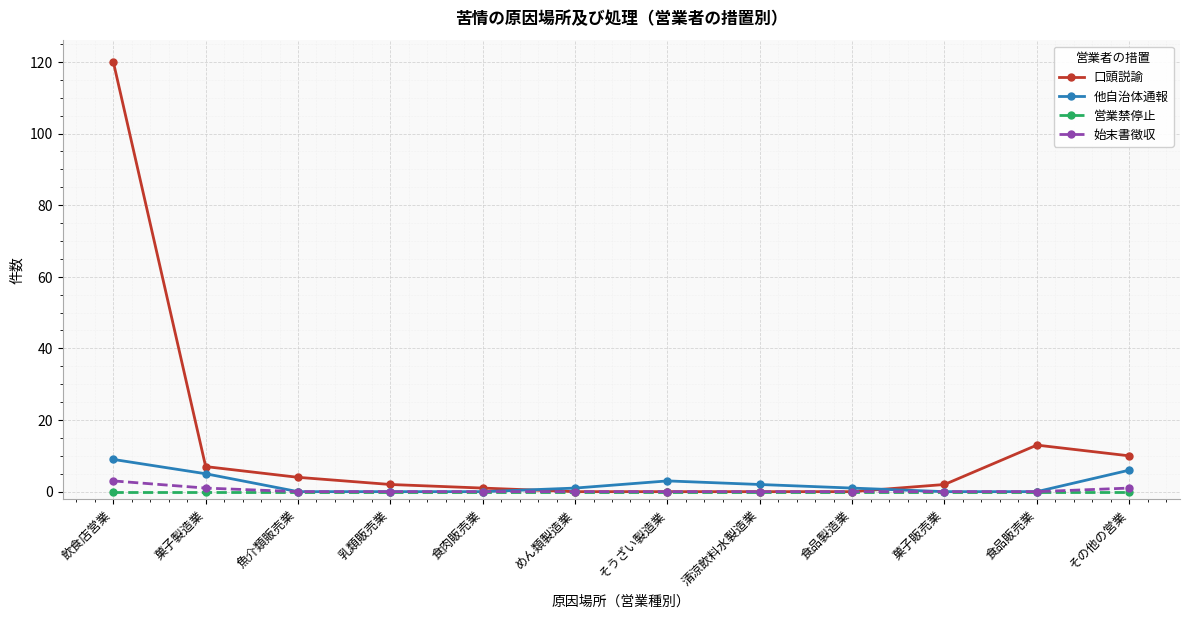

At which label does 口頭説諭 reach its peak?

飲食店営業